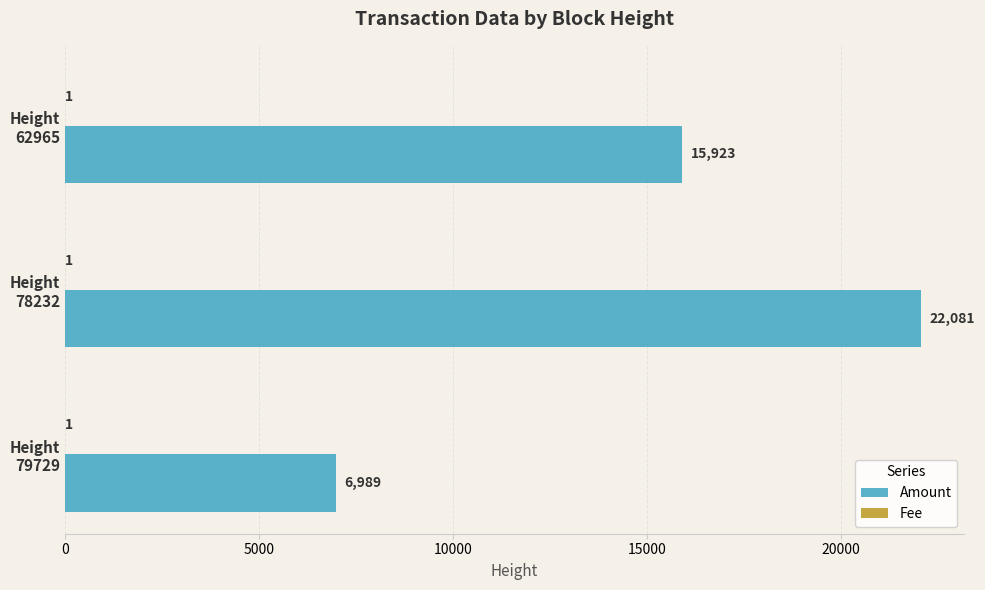

How many Amount values are between 6989 and 22081?

3